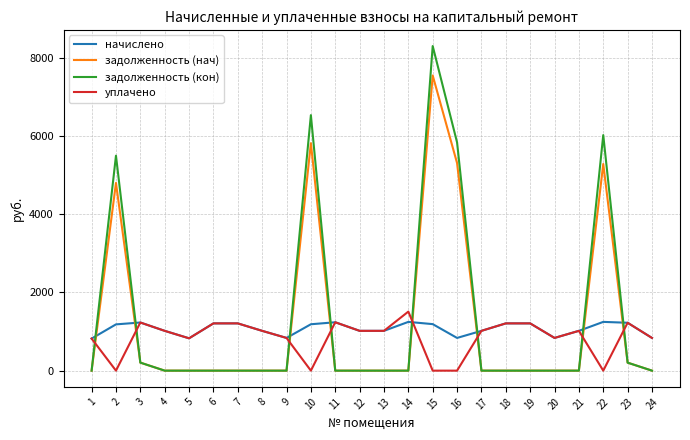

Which series has the widest spread of values?

задолженность (кон)